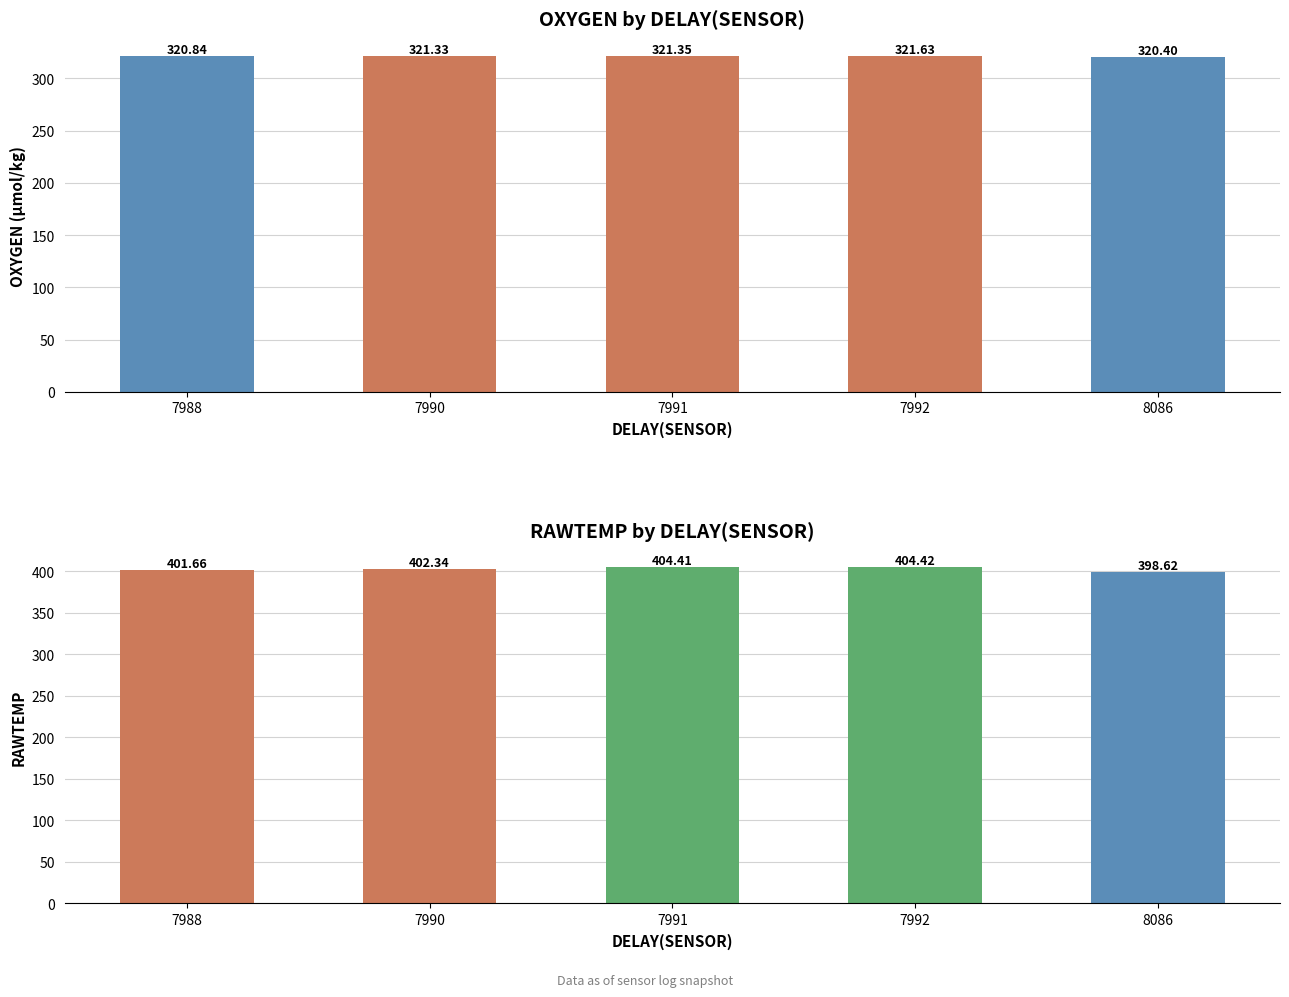

How many groups of bars are there?

5